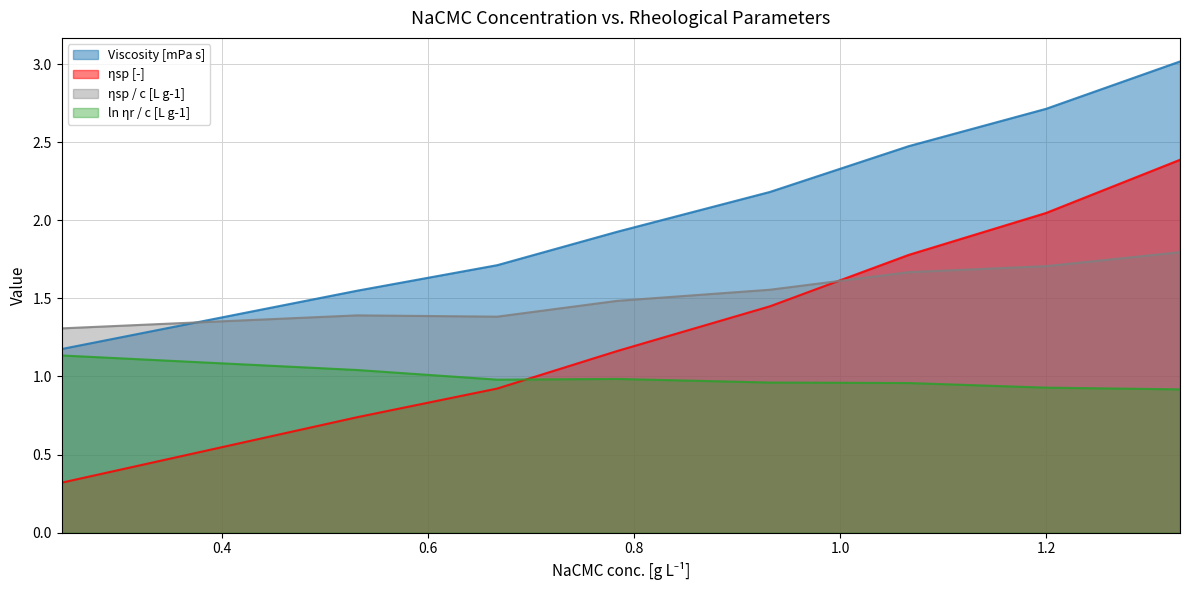

True or false: ηsp [-] and Viscosity [mPa s] cross at least once.

False